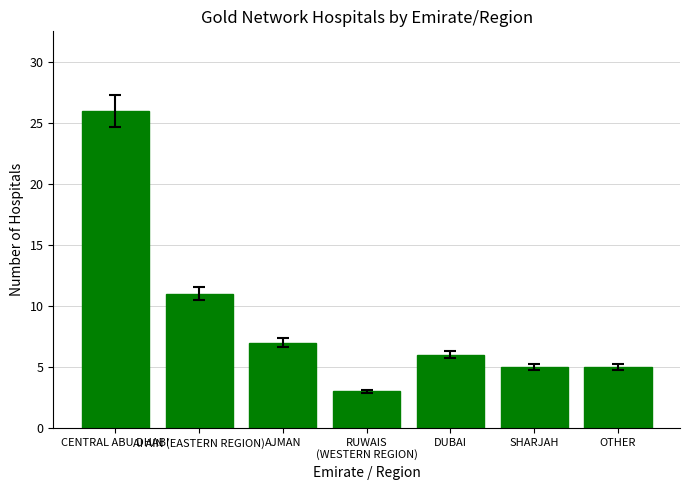

Reading left to right, extract all data points from this chart.

CENTRAL ABU DHABI=26	AI AIN (EASTERN REGION)=11	AJMAN=7	RUWAIS
(WESTERN REGION)=3	DUBAI=6	SHARJAH=5	OTHER=5